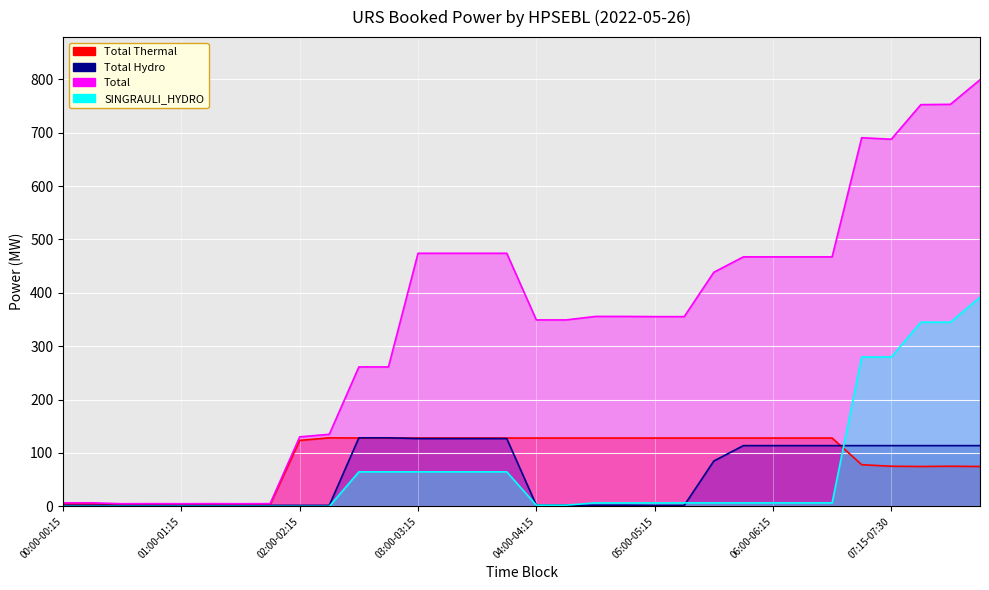

What position from the right is 02:15-02:30?

23